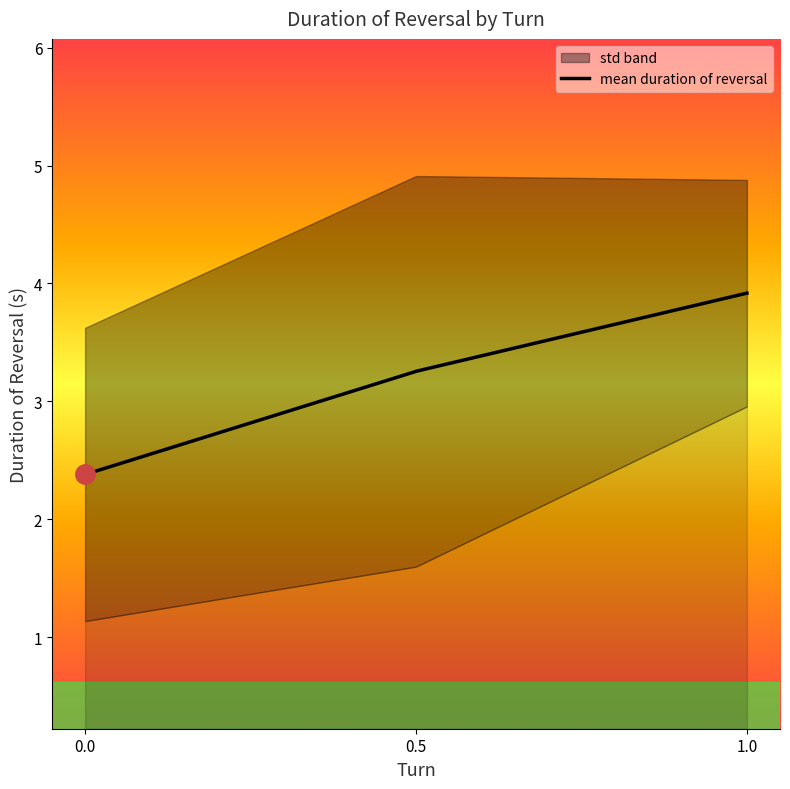

What is the highest value of the mean duration of reversal series?

3.9